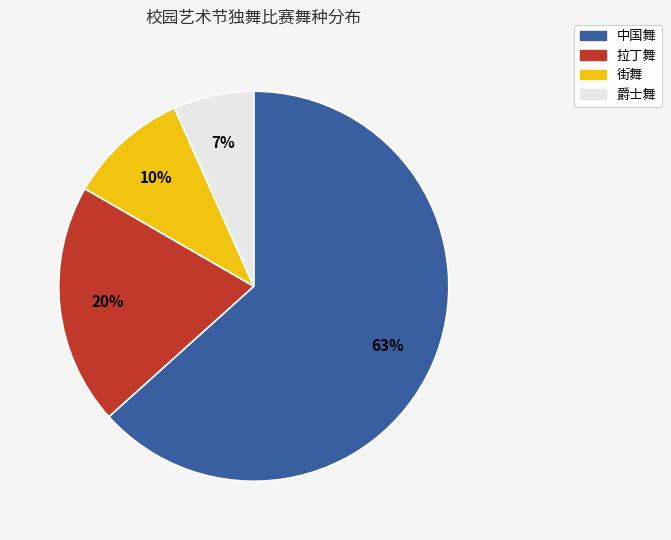

To the nearest percent, what portion does 拉丁舞 represent?

20%